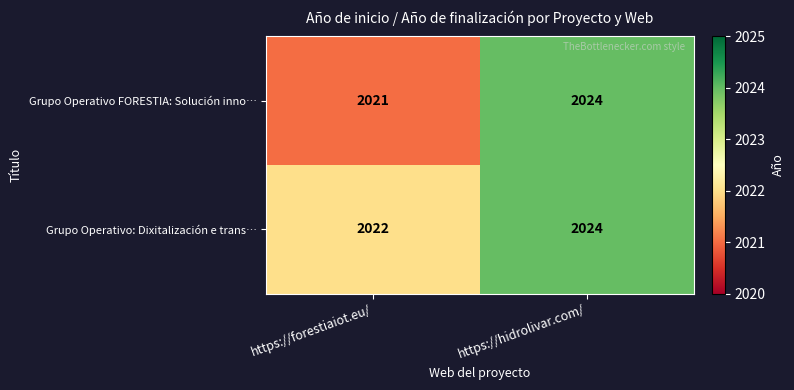

Is it true that Grupo Operativo: Dixitalización e trans… equals 2024 at https://hidrolivar.com/?

True